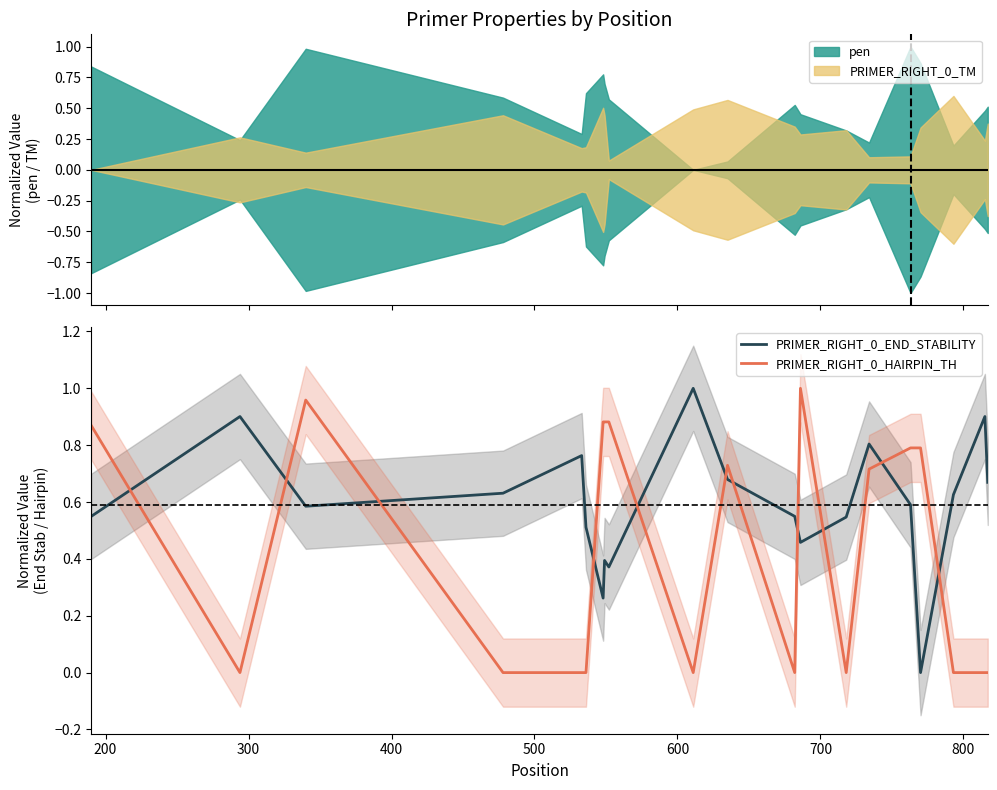

True or false: PRIMER_RIGHT_0_HAIRPIN_TH and PRIMER_RIGHT_0_END_STABILITY intersect in this chart.

True